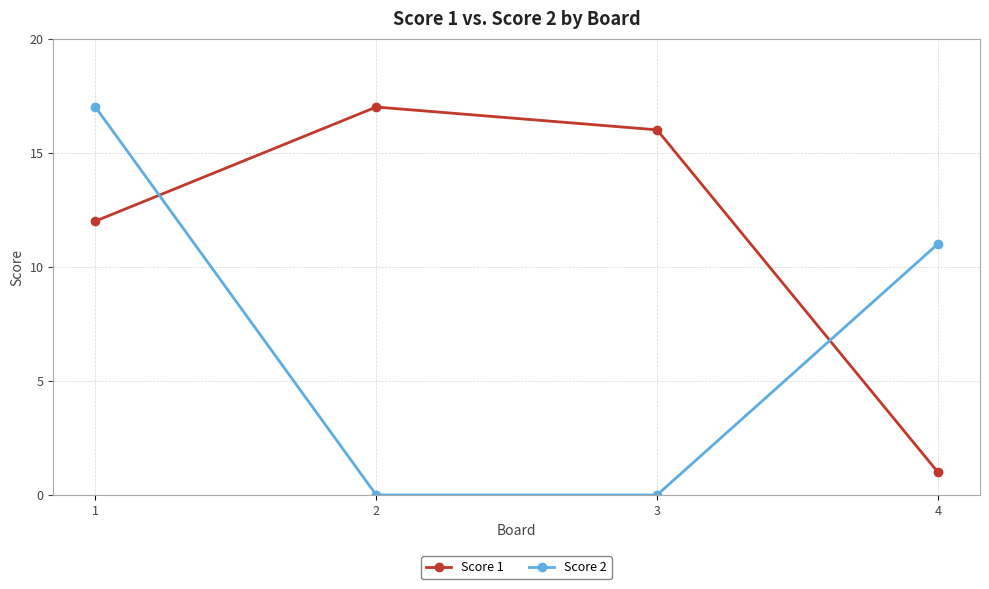

At 1, list the series in order from largest to smallest.

Score 2, Score 1